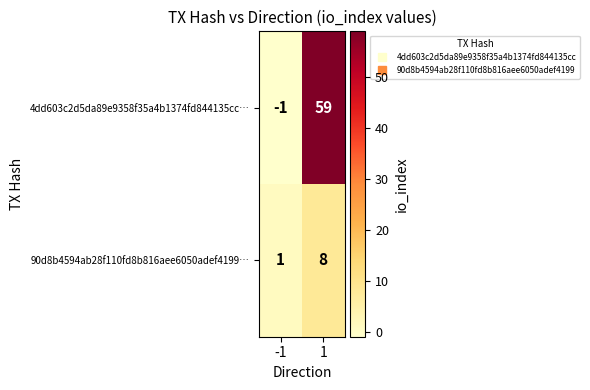

What is the sum of all 90d8b4594ab28f110fd8b816aee6050adef4199… values?

9